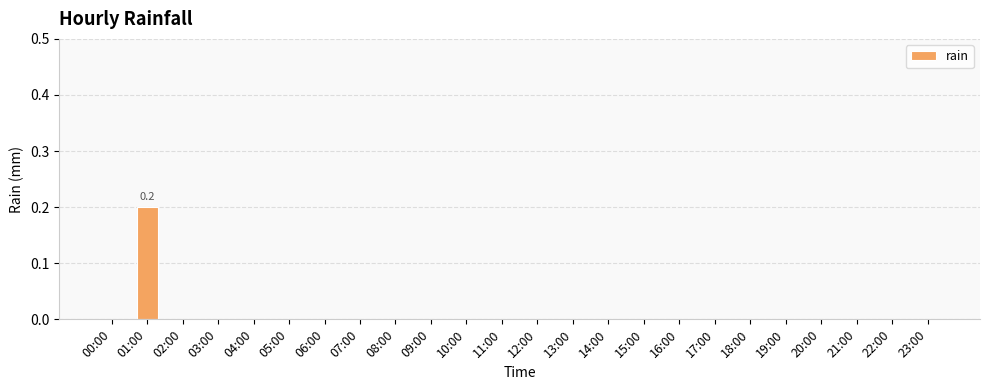

How many series are shown in this chart?

1